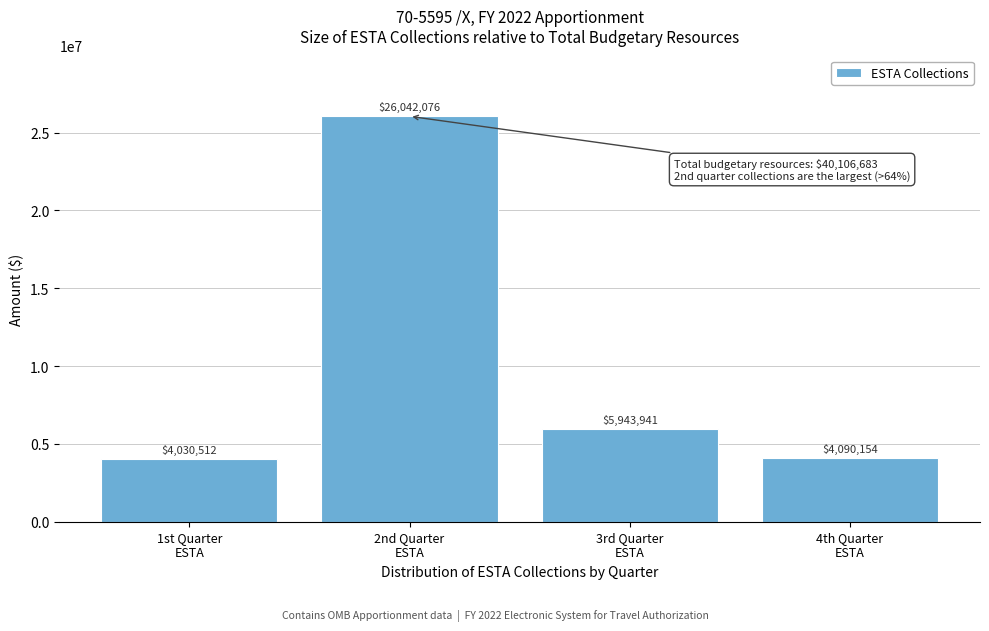

Reading left to right, what are all the values shown in this chart?

4030512	26042076	5943941	4090154